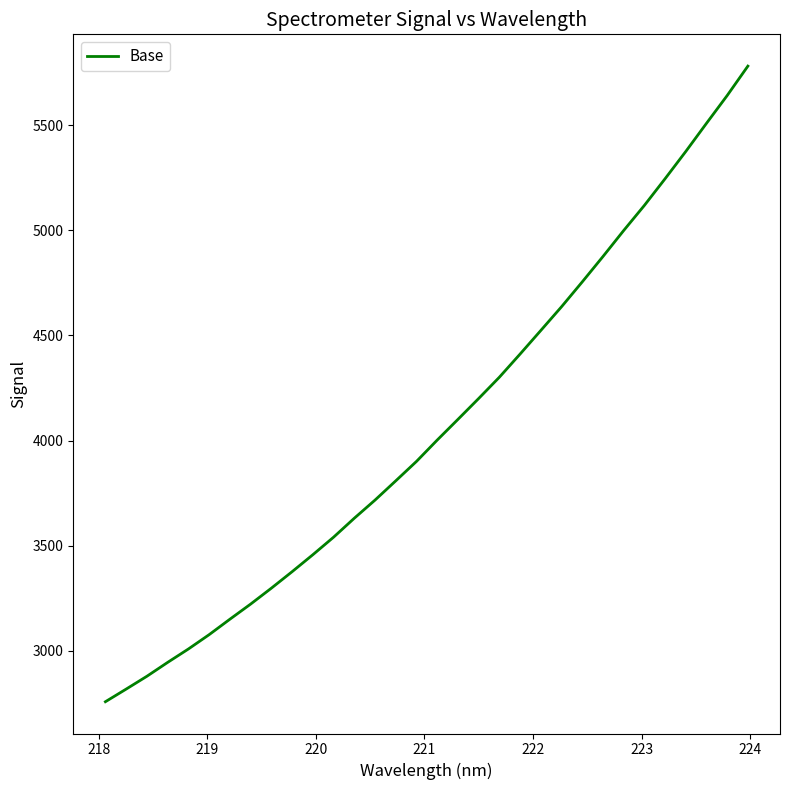

What is the minimum value shown in the chart?

2757.8